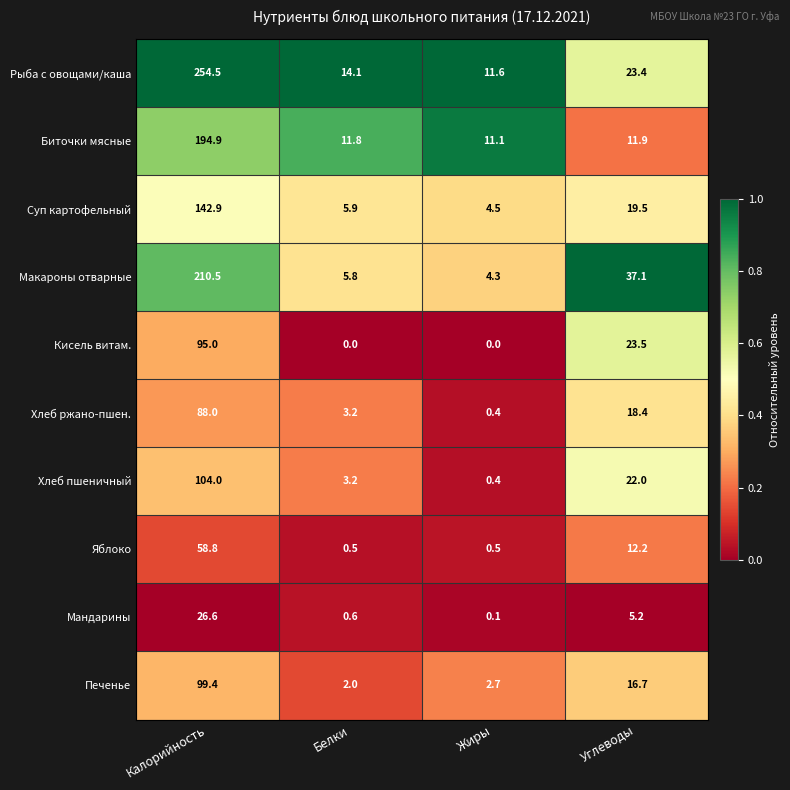

What is the total value across all series at Белки?

47.1